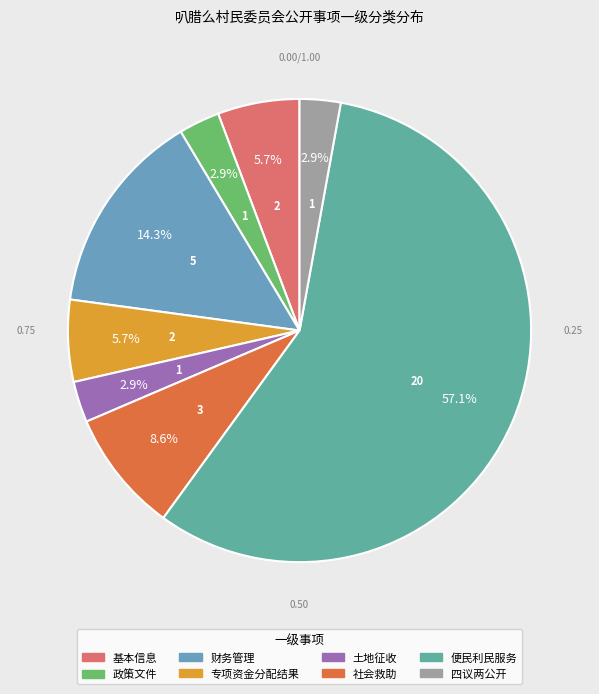

To the nearest percent, what percentage of the pie is 土地征收?

3%